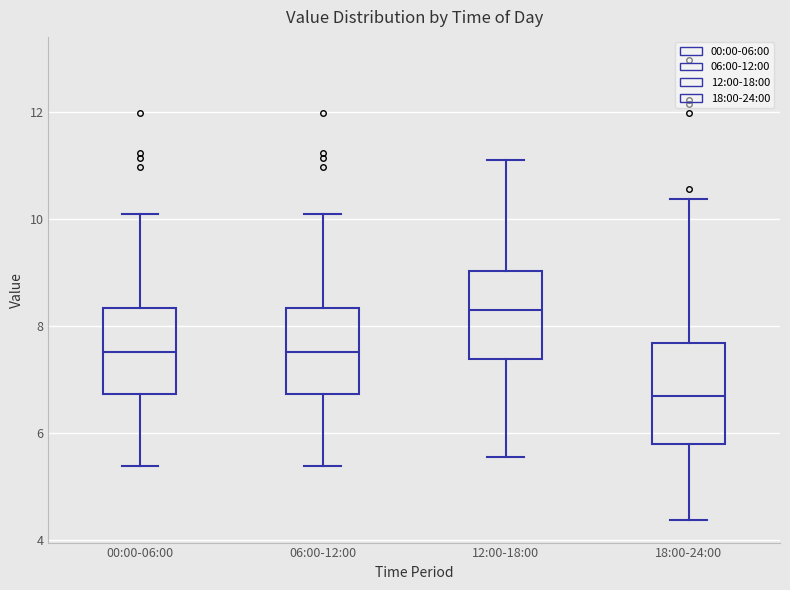

Comparing the boxes themselves (not the whiskers), which one is the tallest?

18:00-24:00